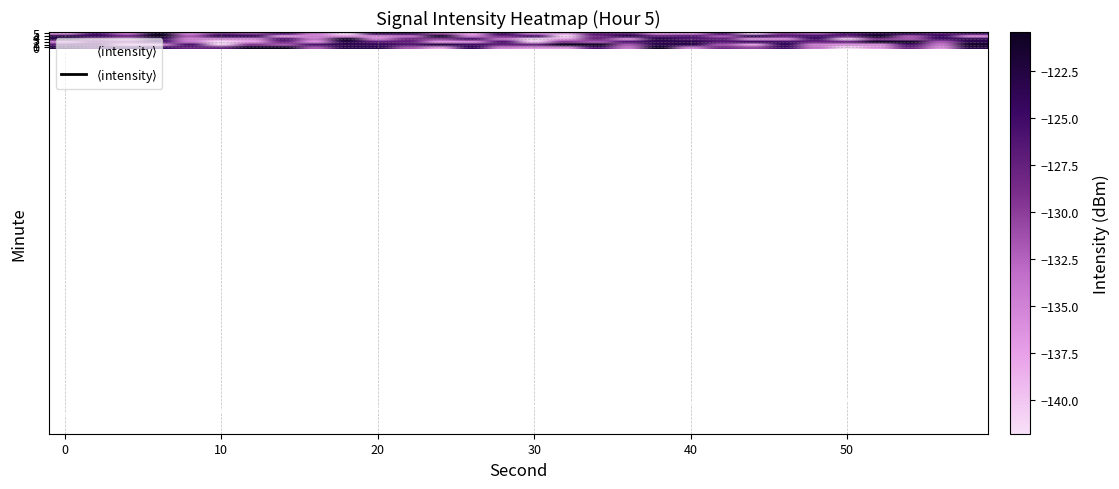

What is the maximum value shown in the chart?

-120.5